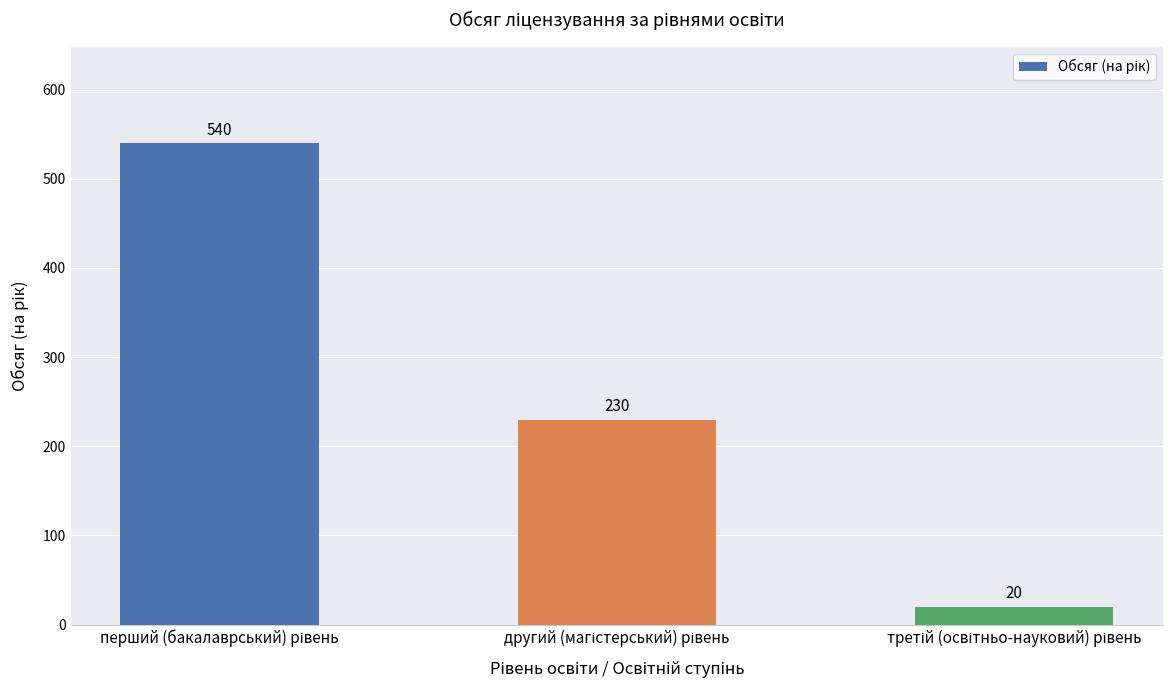

Does the chart contain stacked bars?

No